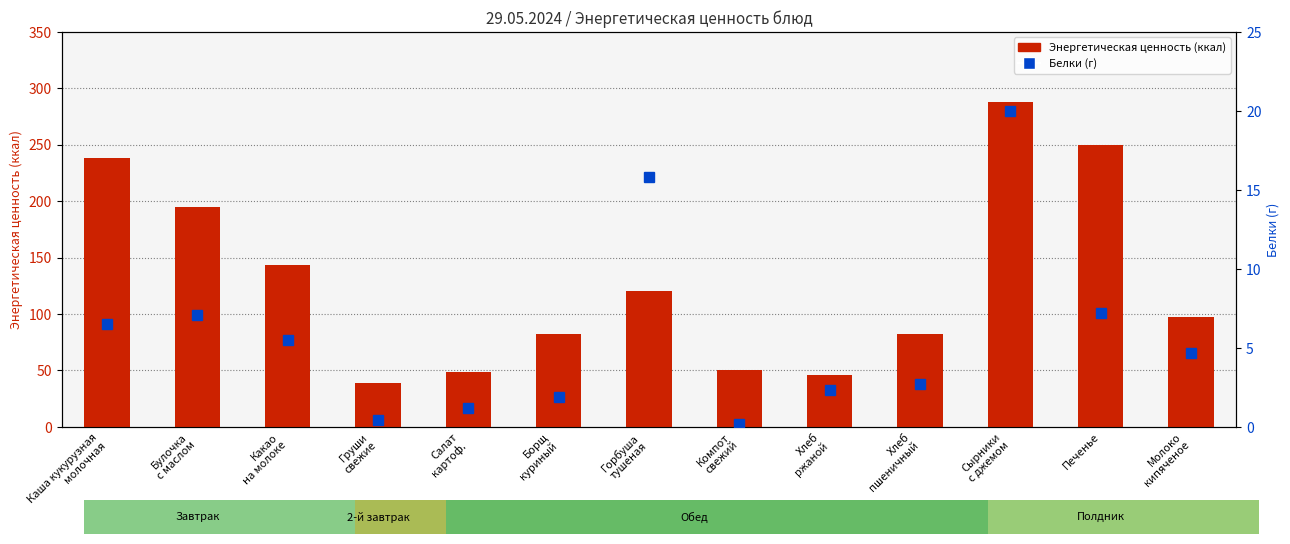

At how many categories does at least one series exceed 146?

4